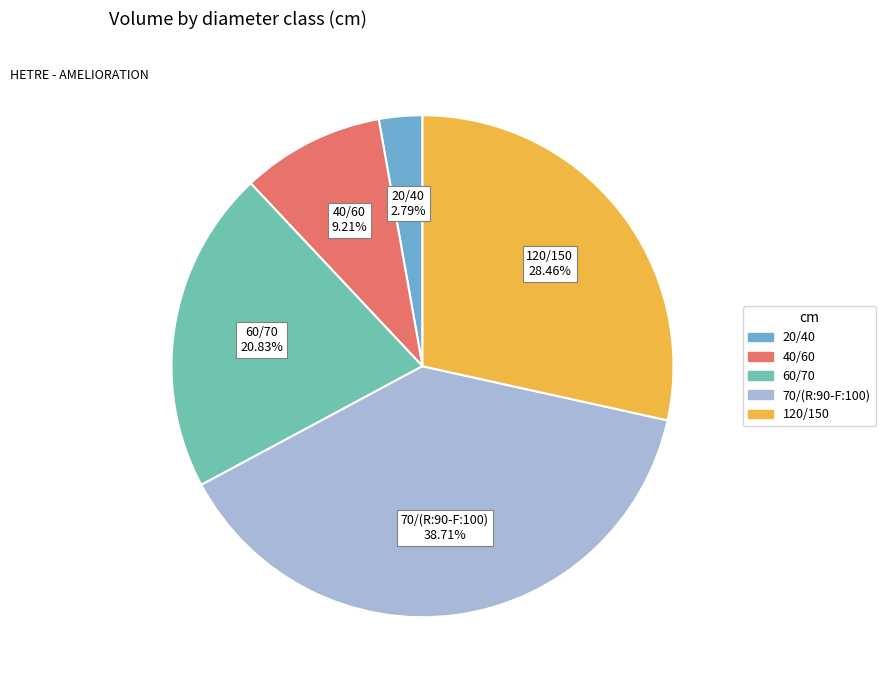

Which has a higher value, 20/40 or 120/150?

120/150